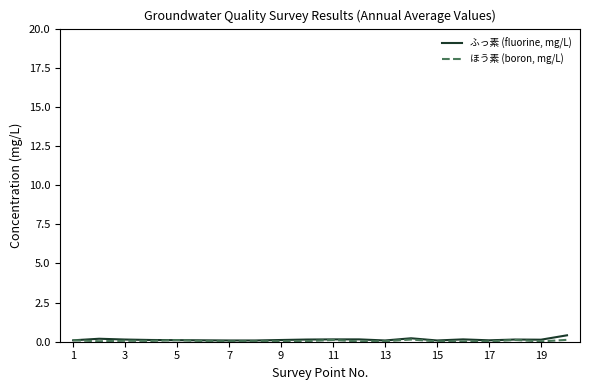

What is the maximum value for ふっ素 (fluorine, mg/L)?

0.4